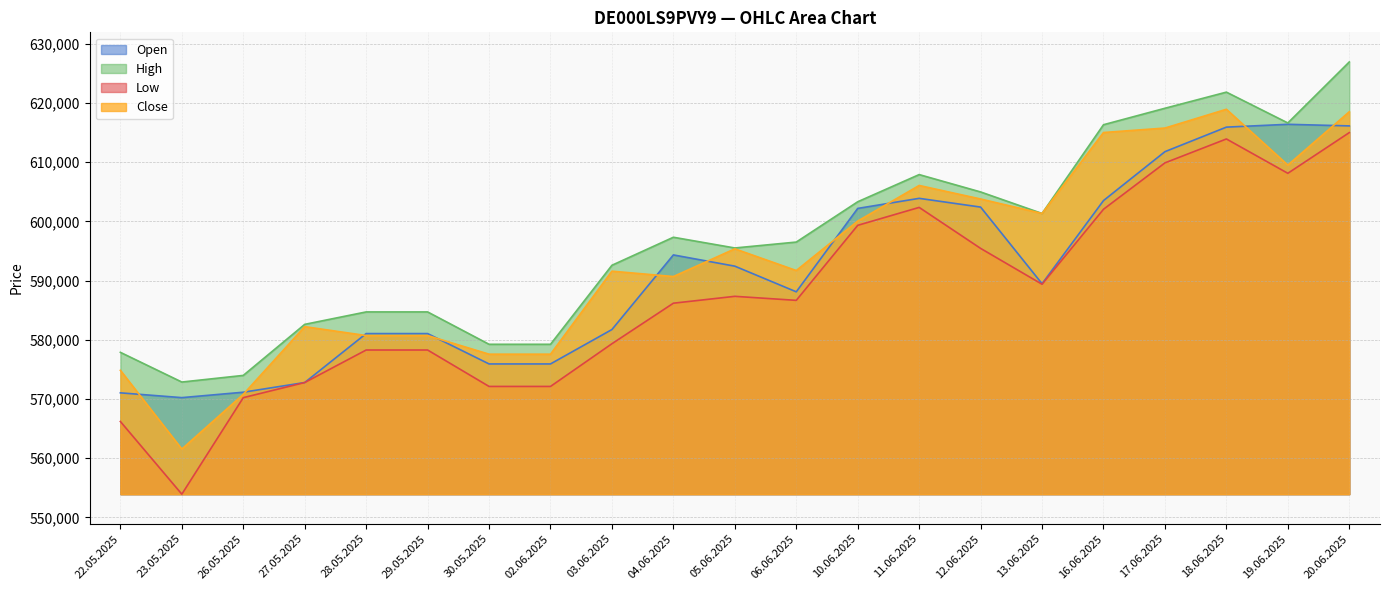

Where does the Open series first go above 589465?

04.06.2025